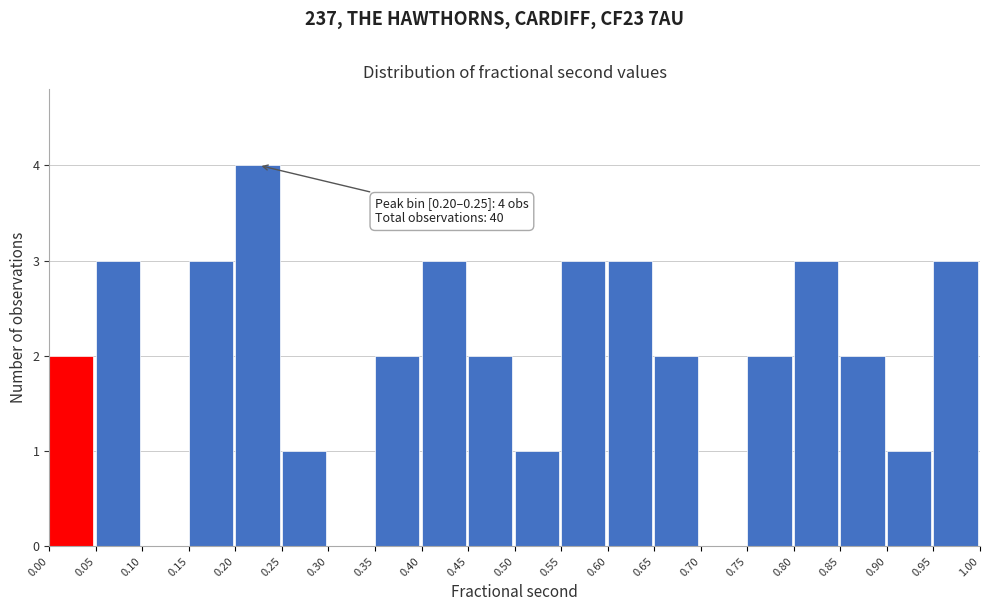

Which range on the x-axis has the tallest bar?

0.20 to 0.25